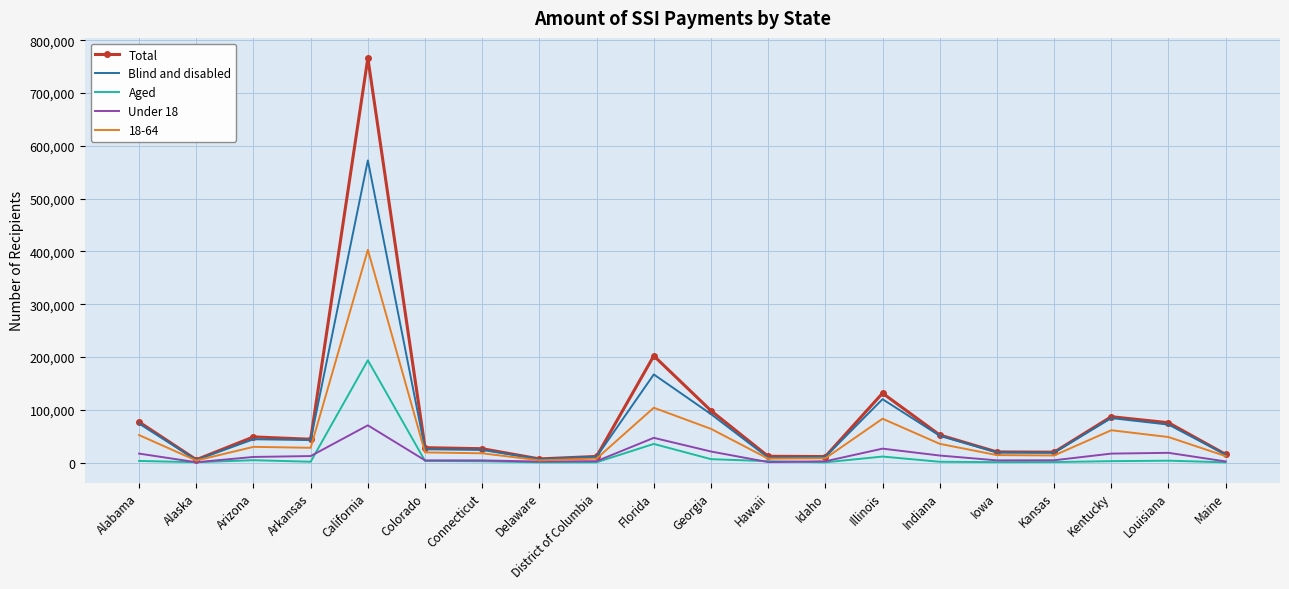

The Total series shows 130372 at Georgia. True or false?

False